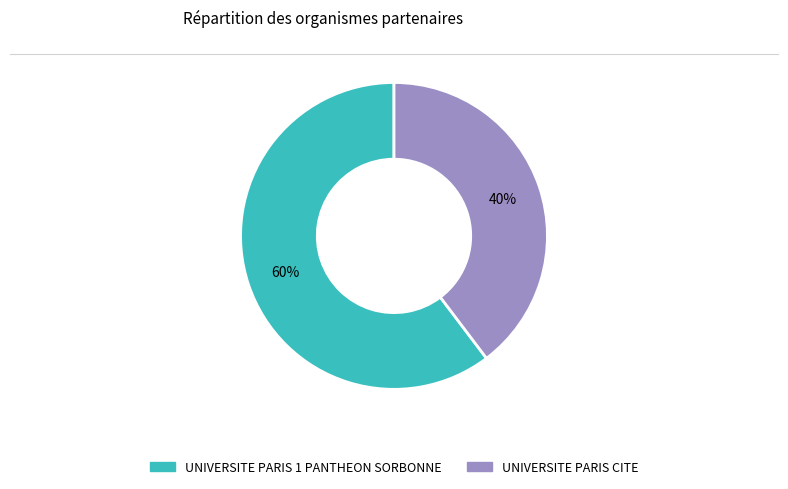

To the nearest percent, what is the combined percentage of UNIVERSITE PARIS 1 PANTHEON SORBONNE and UNIVERSITE PARIS CITE?

100%